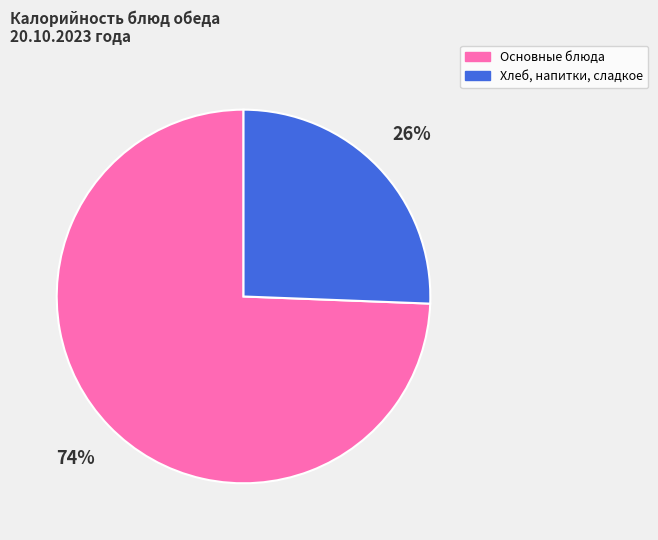

Is there a majority slice in this chart?

Yes